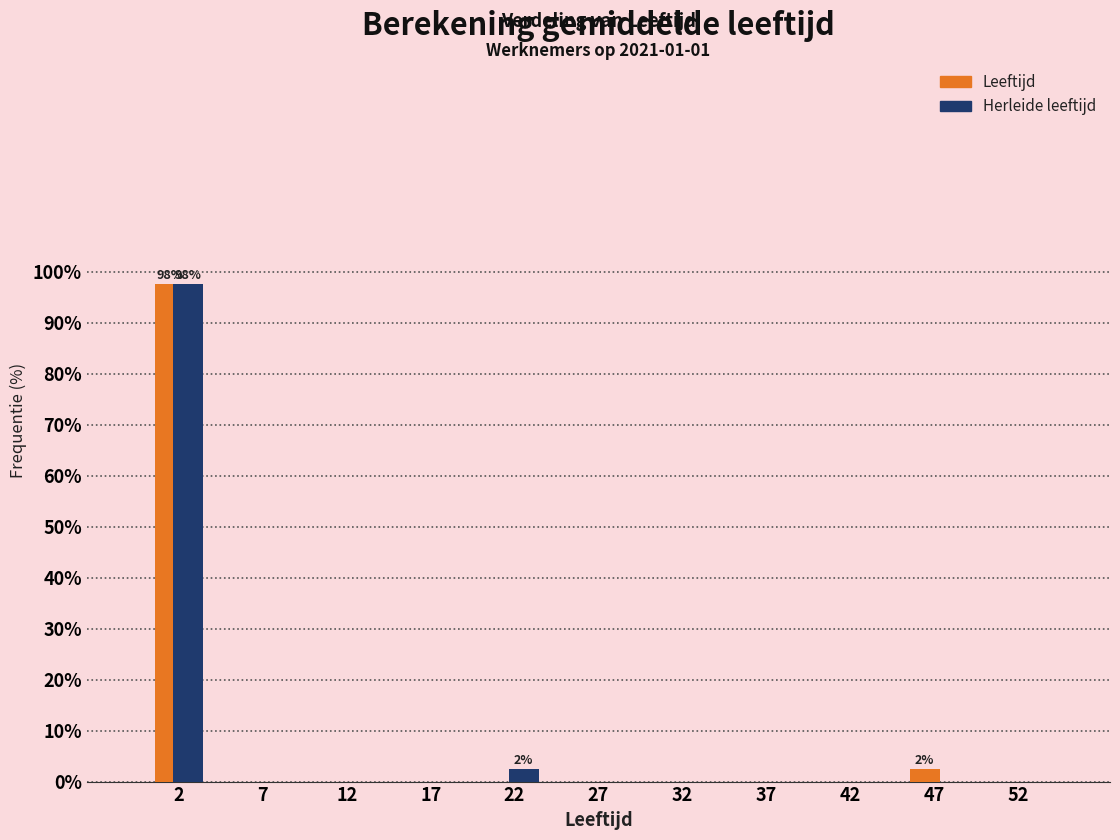

Reading left to right, extract all data points from this chart.

Leeftijd: 2=97.6	7=0.0	12=0.0	17=0.0	22=0.0	27=0.0	32=0.0	37=0.0	42=0.0	47=2.4	52=0.0
Herleide leeftijd: 2=97.6	7=0.0	12=0.0	17=0.0	22=2.4	27=0.0	32=0.0	37=0.0	42=0.0	47=0.0	52=0.0